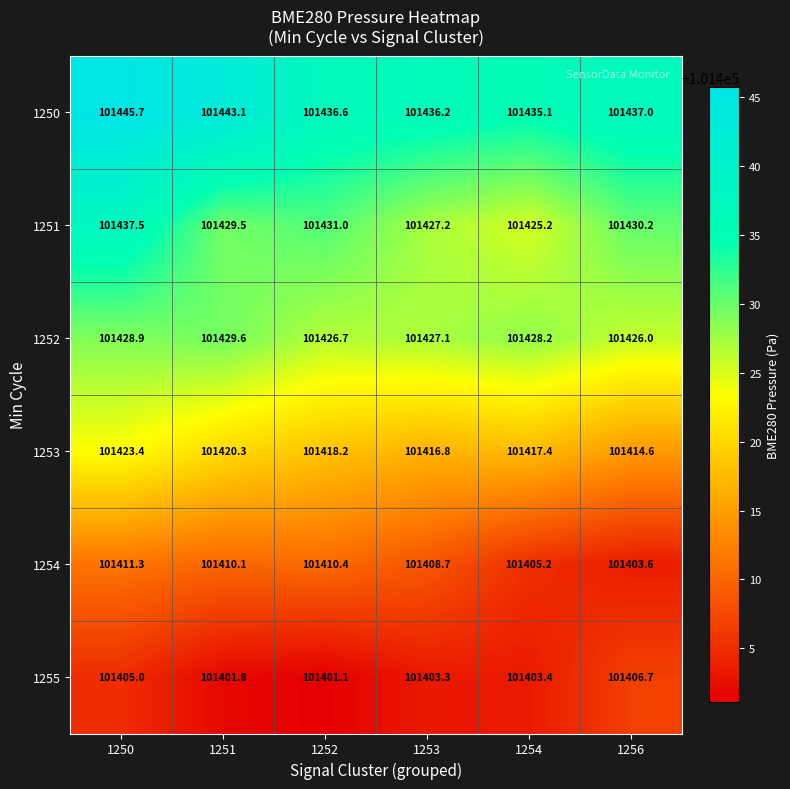

Which series has the largest total across all categories?

1250